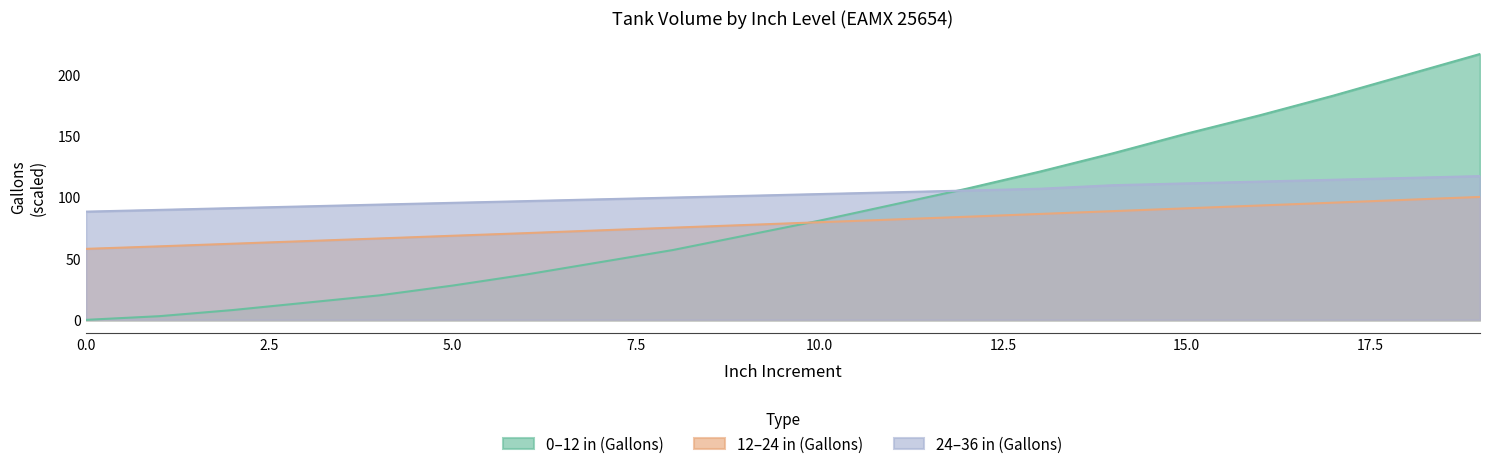

Reading left to right, transcribe all the data shown in this chart.

Inches (0-12): 0=58.0	1=60.0	2=62.1	3=64.3	4=66.5	5=68.7	6=70.8	7=73.0	8=75.2	9=77.5	10=79.7	11=81.9	12=84.2	13=86.5	14=88.8	15=91.0	16=93.3	17=95.7	18=98.0	19=100.3
Gallons (0-12): 0=0.0	1=3.0	2=8.0	3=14.0	4=20.0	5=28.0	6=37.0	7=47.0	8=57.0	9=69.0	10=81.0	11=94.0	12=107.0	13=121.0	14=136.0	15=152.0	16=167.0	17=183.0	18=200.0	19=217.0
Gallons (12-24): 0=88.3	1=89.8	2=91.2	3=92.7	4=94.1	5=95.5	6=97.0	7=98.4	8=99.8	9=101.2	10=102.7	11=104.1	12=105.6	13=107.0	14=109.9	15=111.4	16=112.9	17=114.3	18=115.8	19=117.3